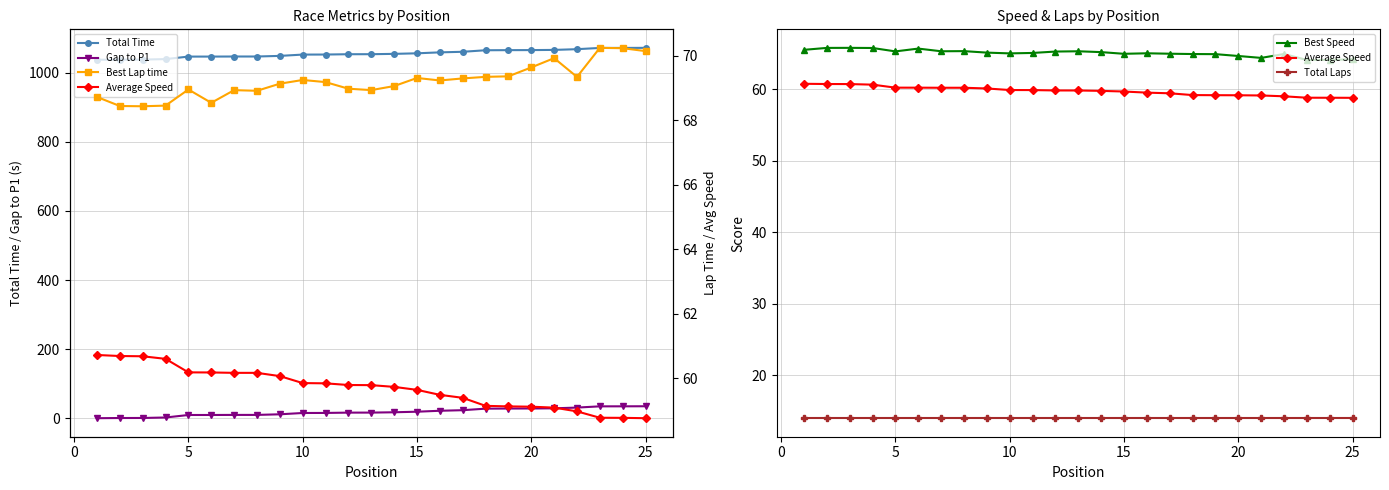

Which series has the largest range (max minus min)?

Total Time